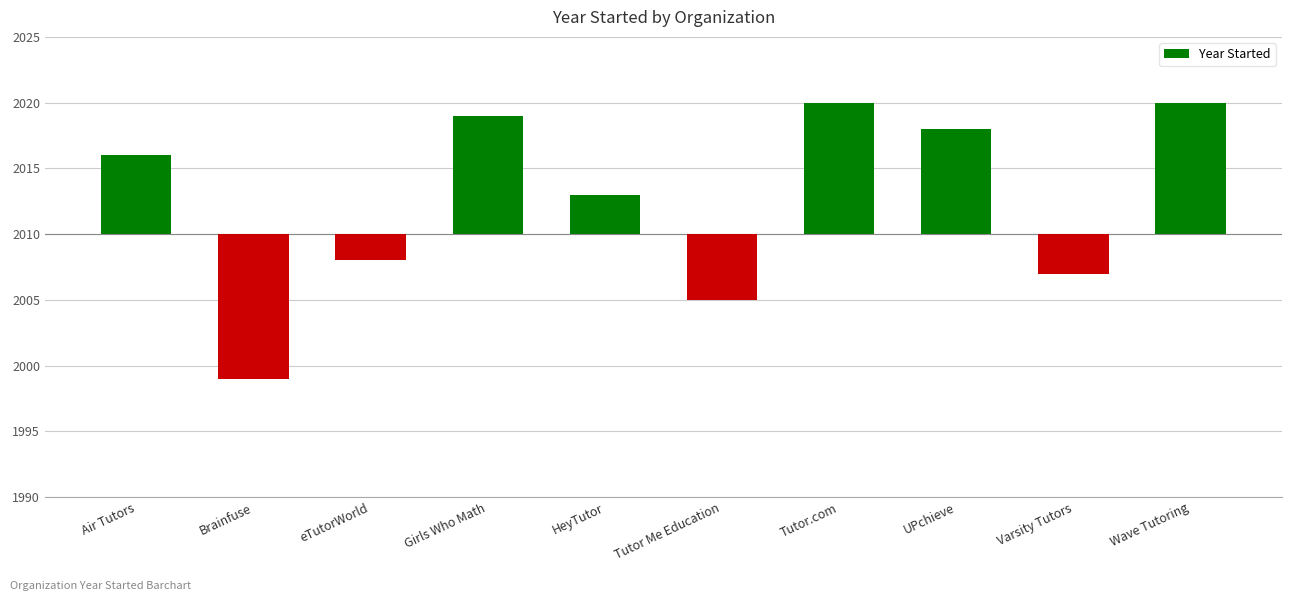

How many bars are there in total?

10